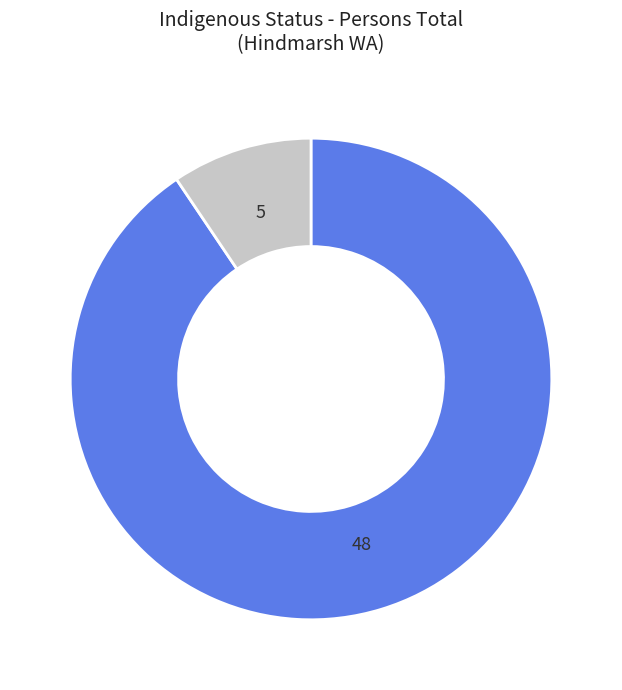

Is there any slice that represents more than half of the pie?

Yes